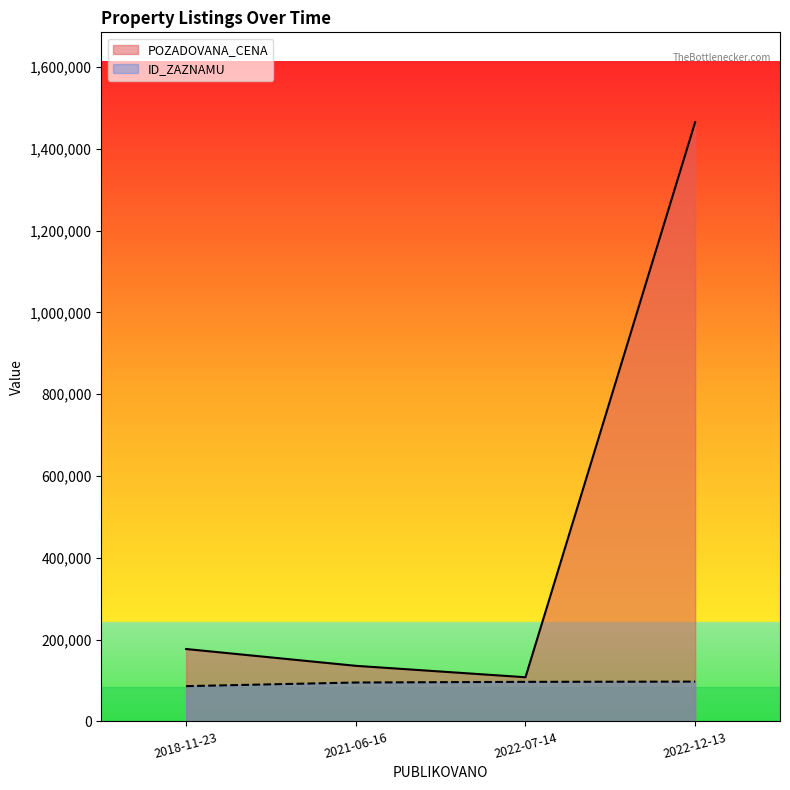

True or false: ID_ZAZNAMU has more than 0 points higher than both neighbors.

False